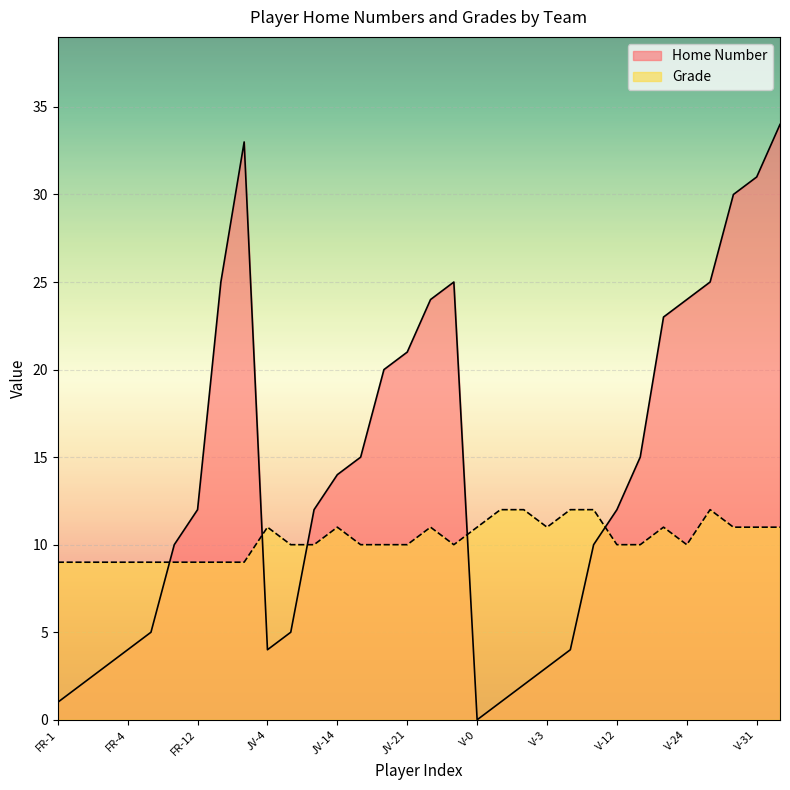

What is the average value of the Home Number series?

14